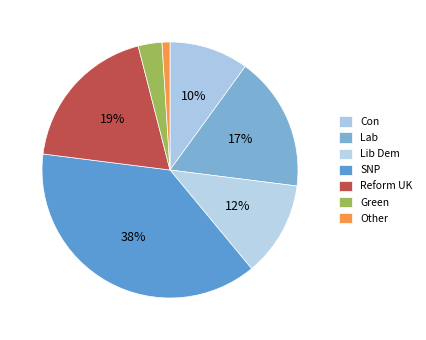

Count the number of slices in the pie.

7